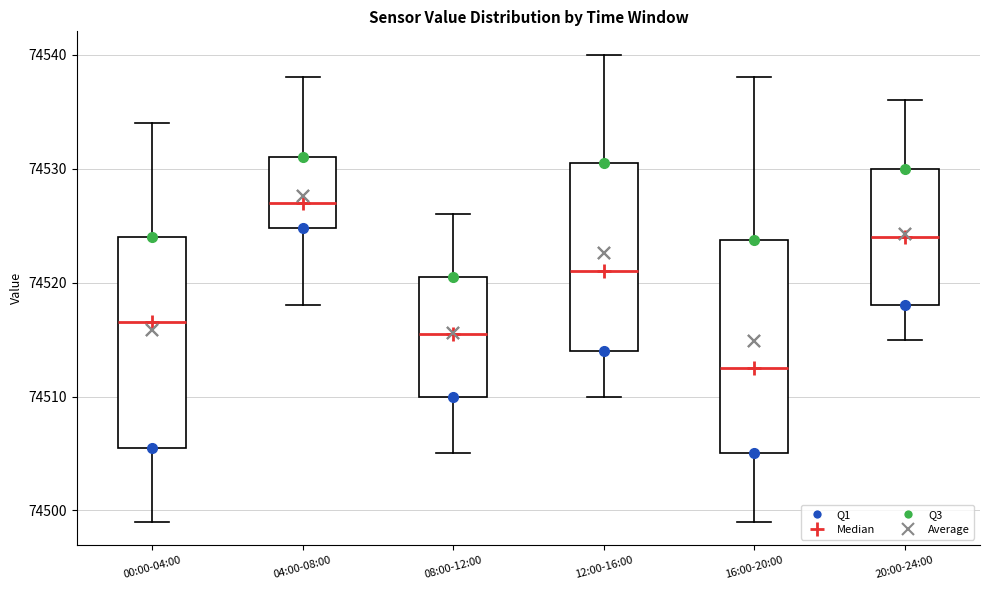

Where does the upper whisker of the box for 12:00-16:00 end on the y-axis? The values are not printed on the chart, so give them approximately, as read against the axis.

74540